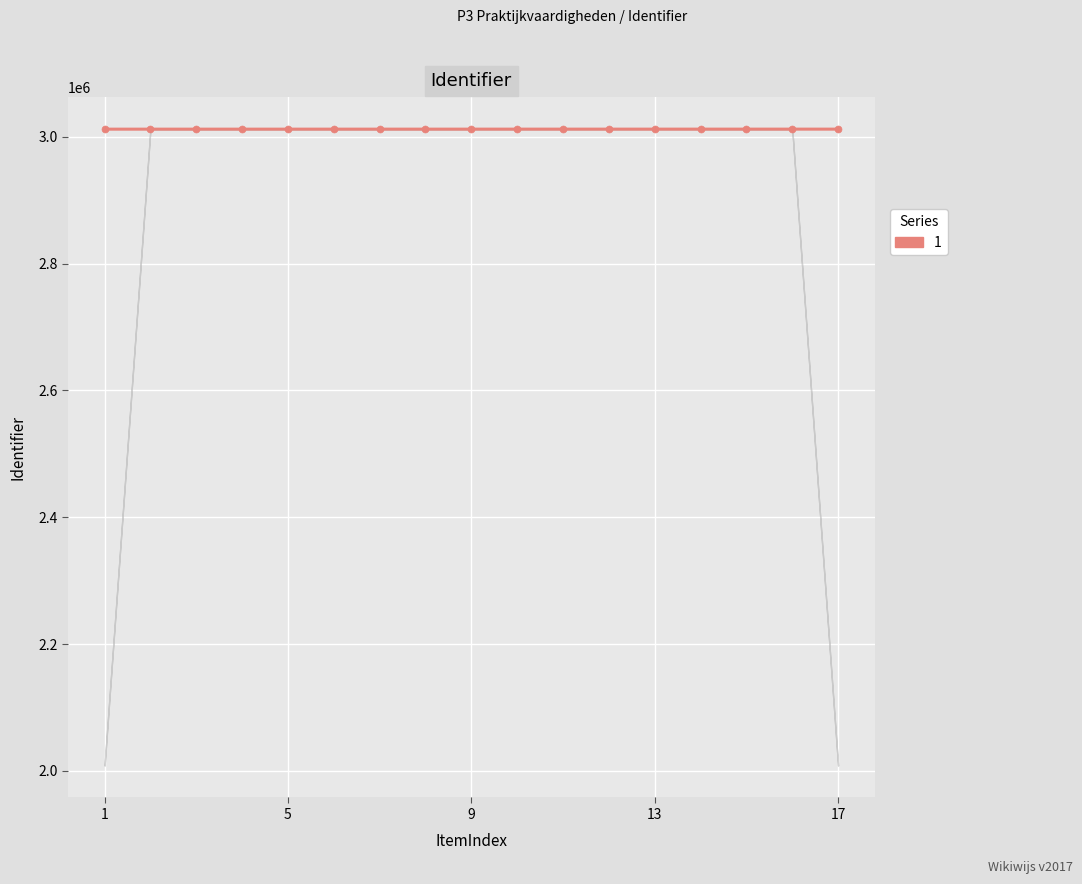

What is the sum of all values?

51207436